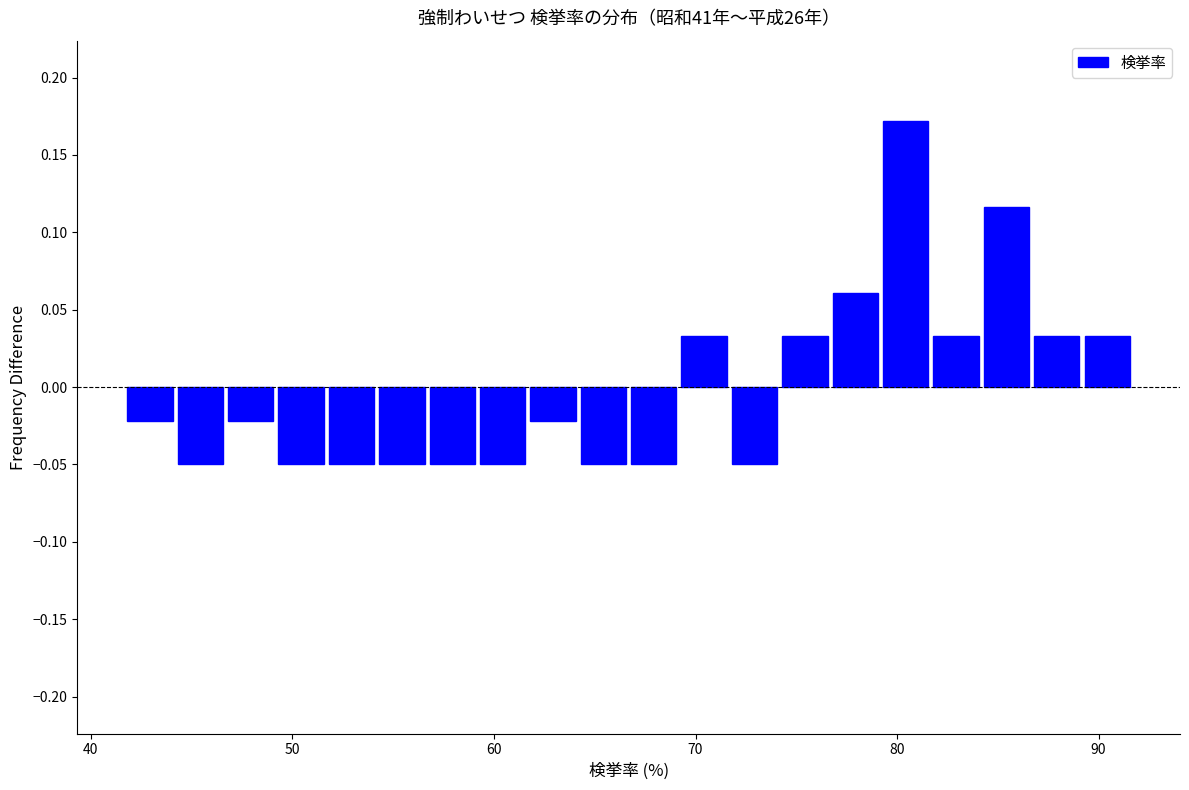

Read against the x-axis, roughly where is the centre of the tallest bar?

80